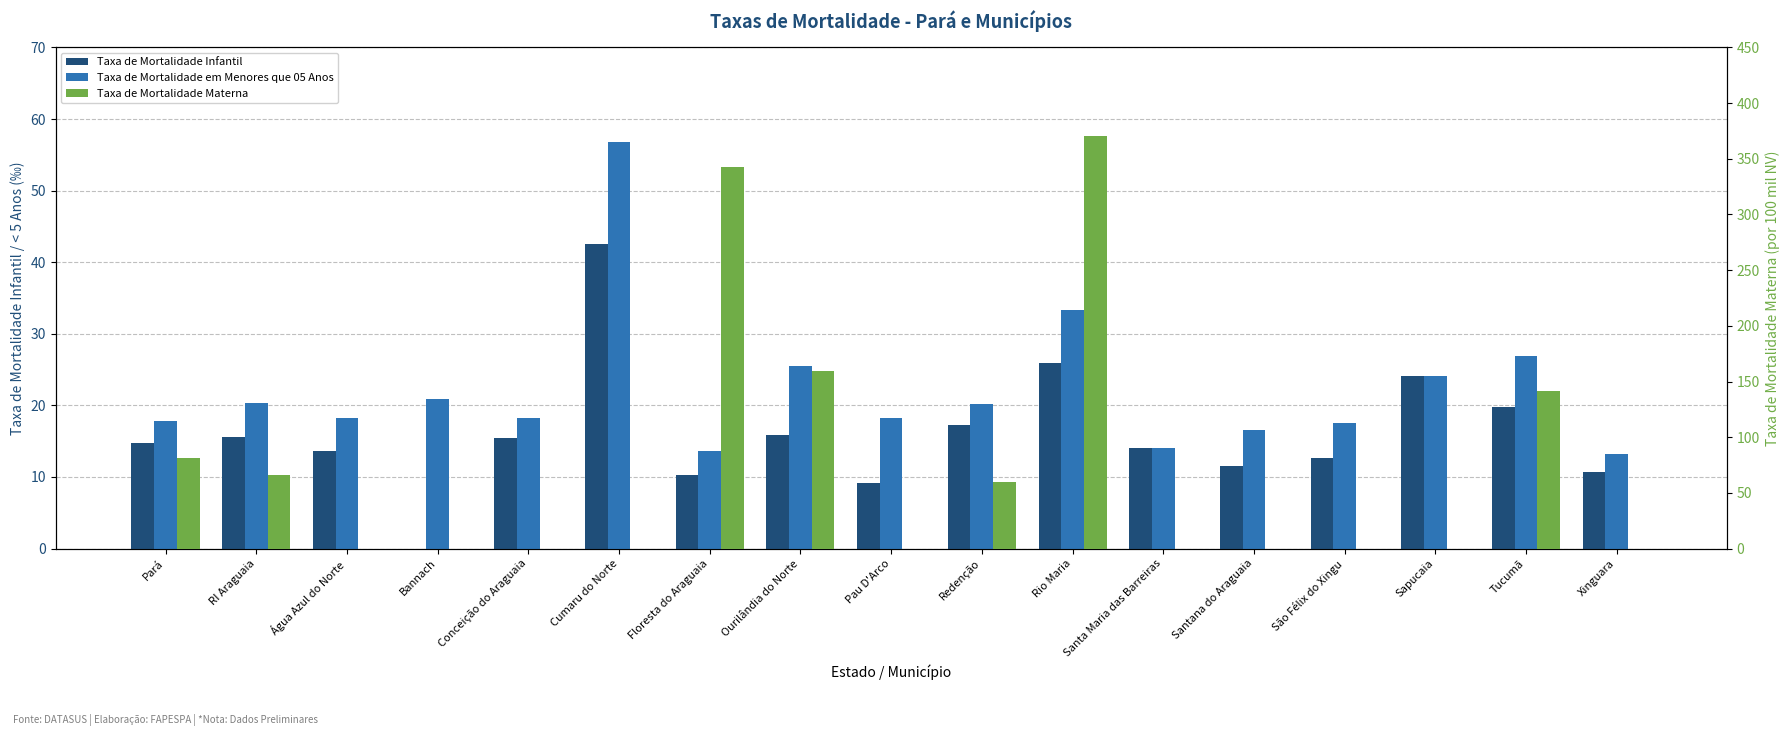

At which label does Taxa de Mortalidade em Menores que 05 Anos reach its minimum?

Xinguara